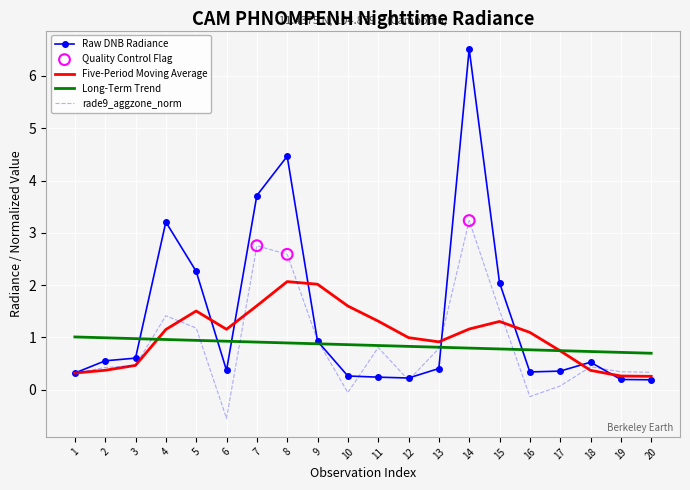

Between 4 and 12, which series saw the biggest shift?

Raw DNB Radiance